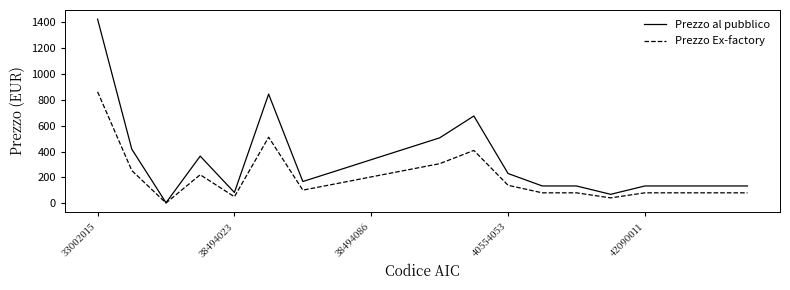

Rank the series by their average value, from highest to lowest.

Prezzo al pubblico, Prezzo Ex-factory